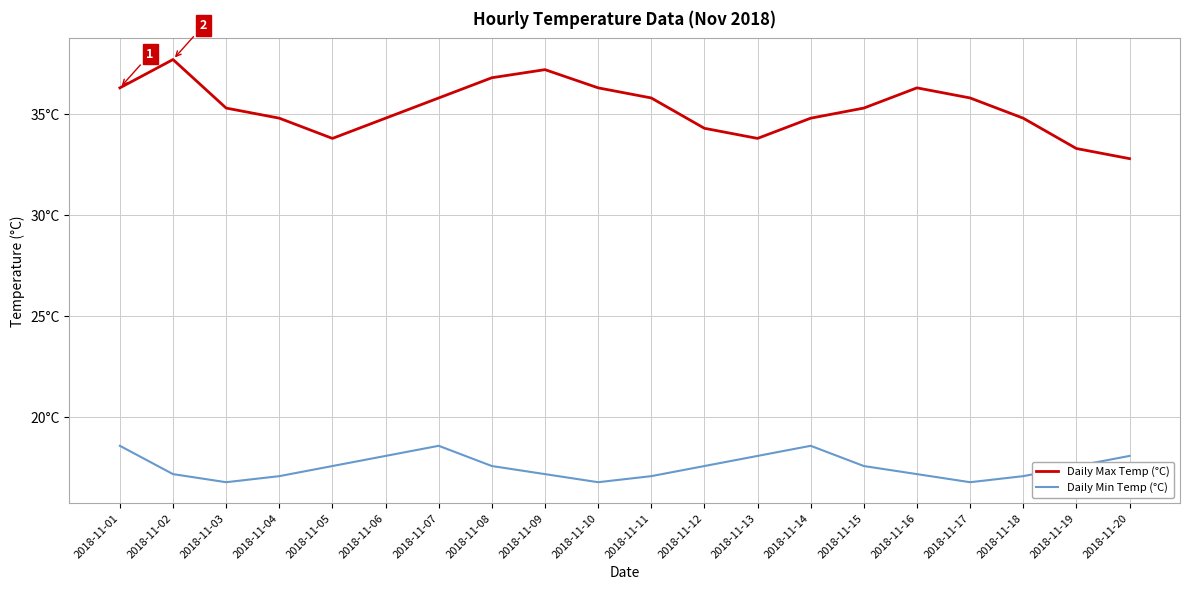

Is this an area chart (filled region under the line)?

No